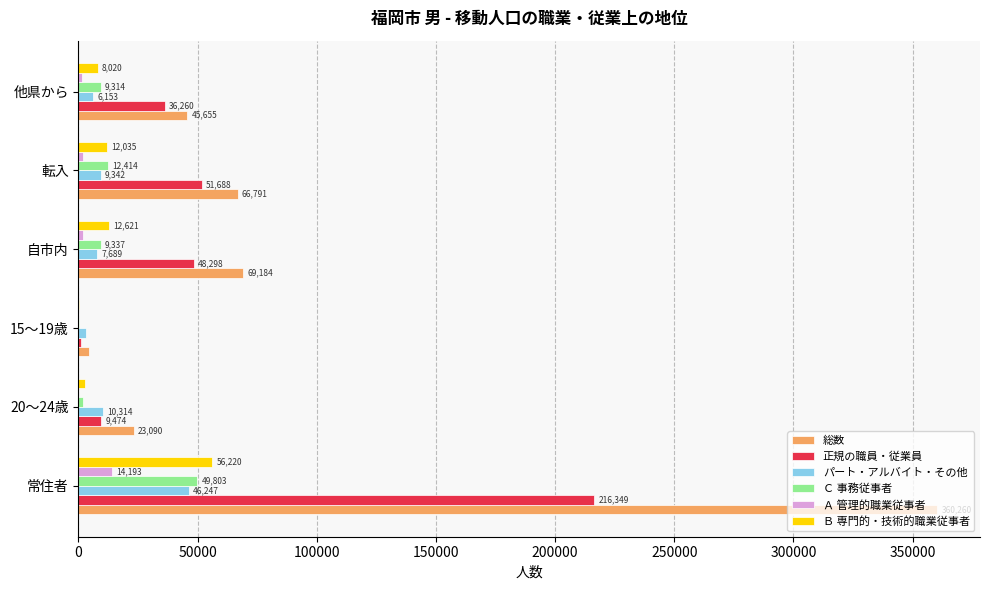

What is the average value of the Ｃ 事務従事者 series?

13807